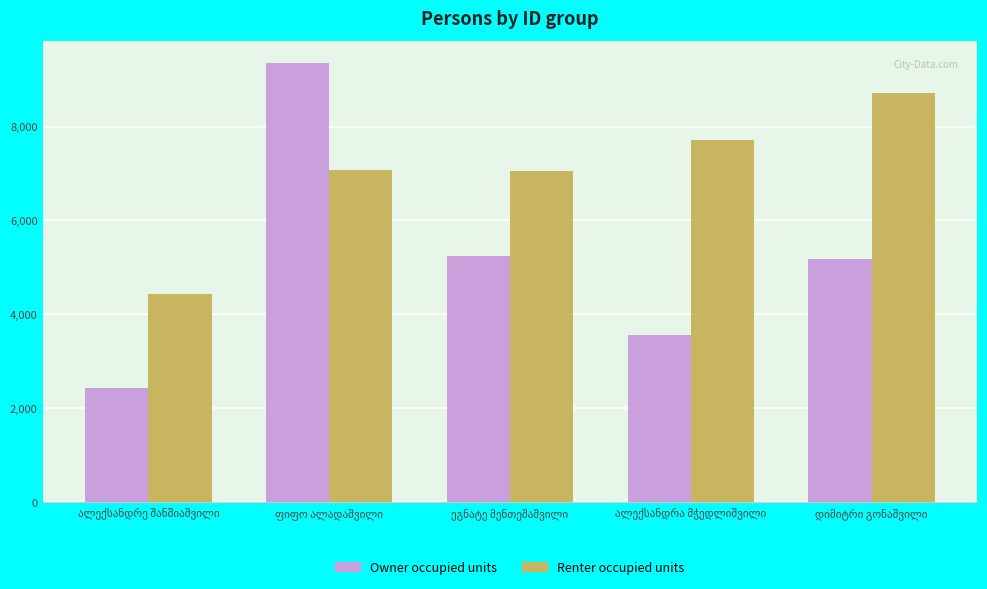

What is the average value of the Owner occupied units series?

5153